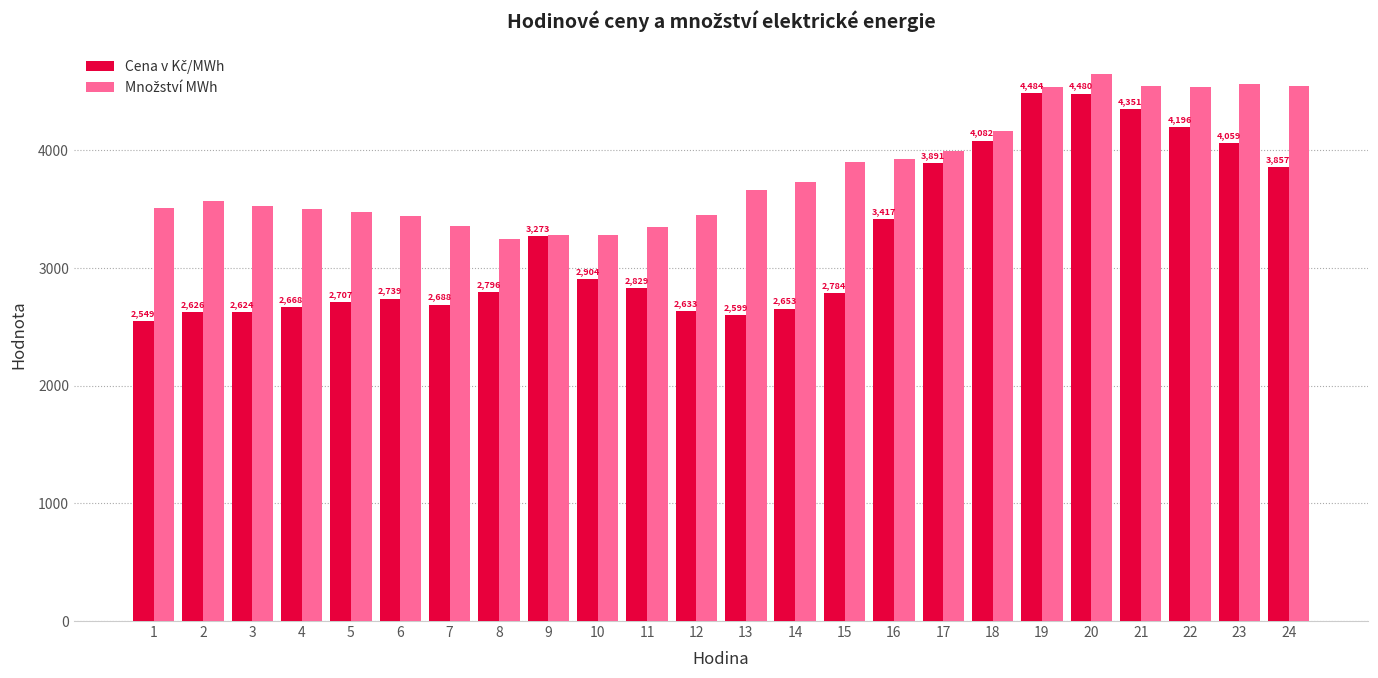

Does the chart contain any negative values?

No